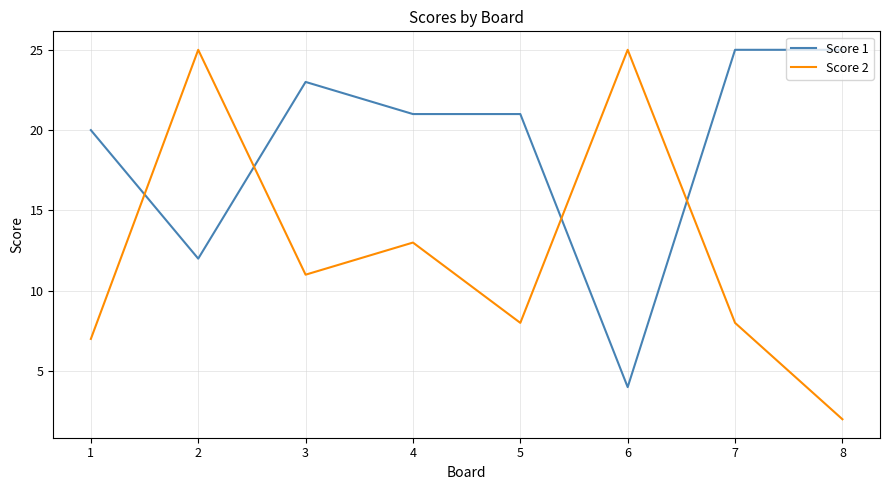

Reading right to left, what are all the values shown in this chart?

Score 1: 8=25	7=25	6=4	5=21	4=21	3=23	2=12	1=20
Score 2: 8=2	7=8	6=25	5=8	4=13	3=11	2=25	1=7